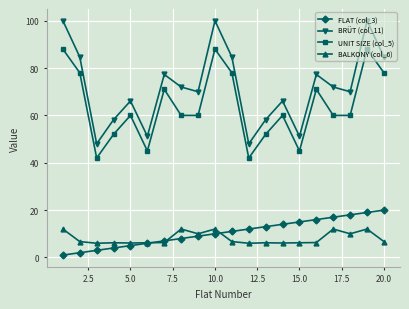

Which series has the largest total across all categories?

BRÜT (col_11)